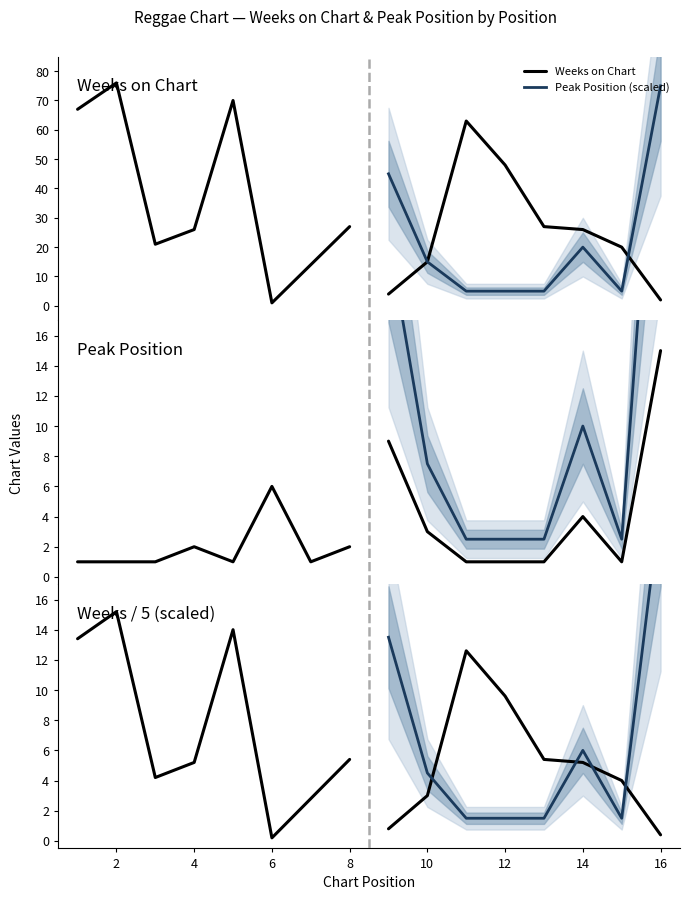

Which series has the largest total across all categories?

Weeks on Chart